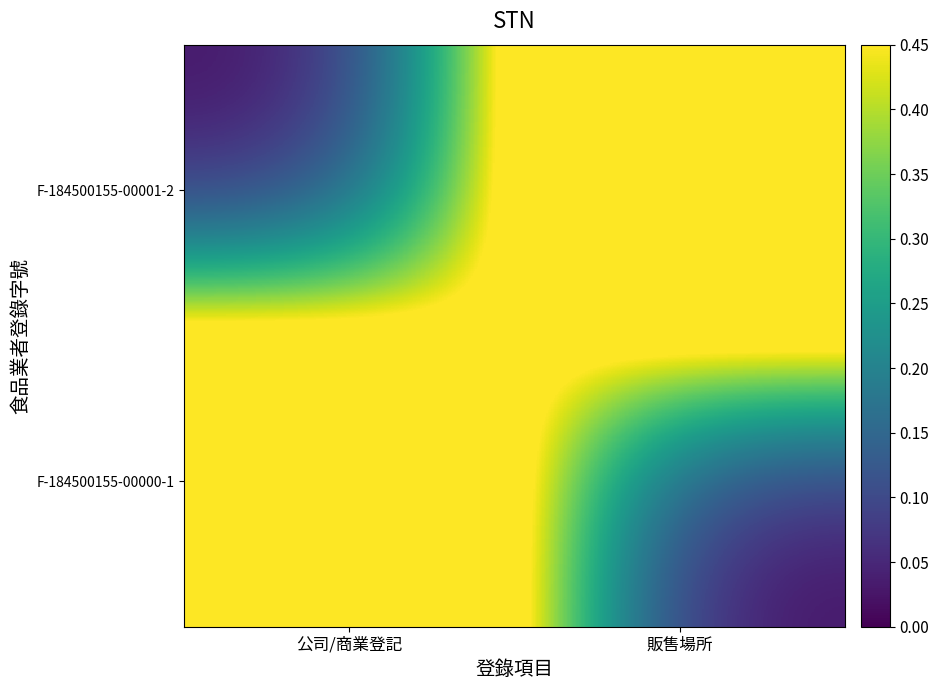

What is the spread (max minus min) of values at 販售場所?

1